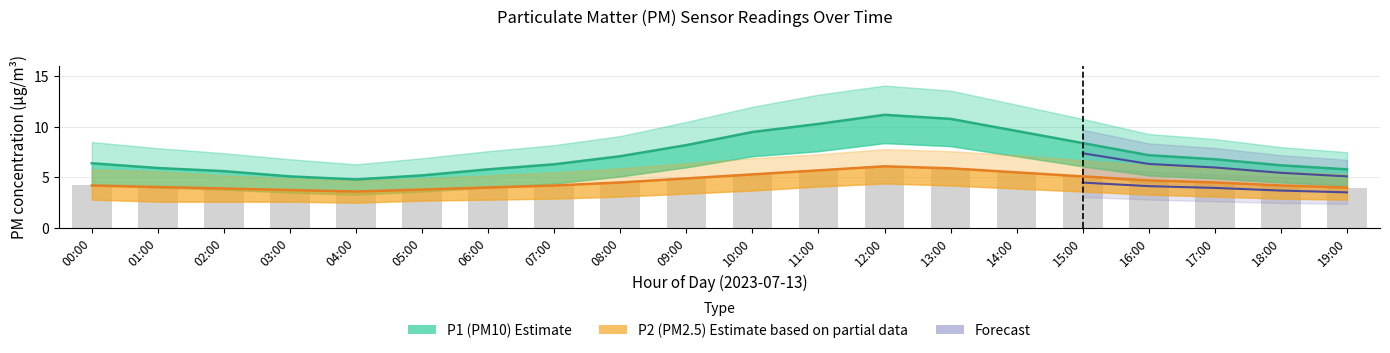

What is the difference between the P1 values at 18:00 and 14:00?

3.4